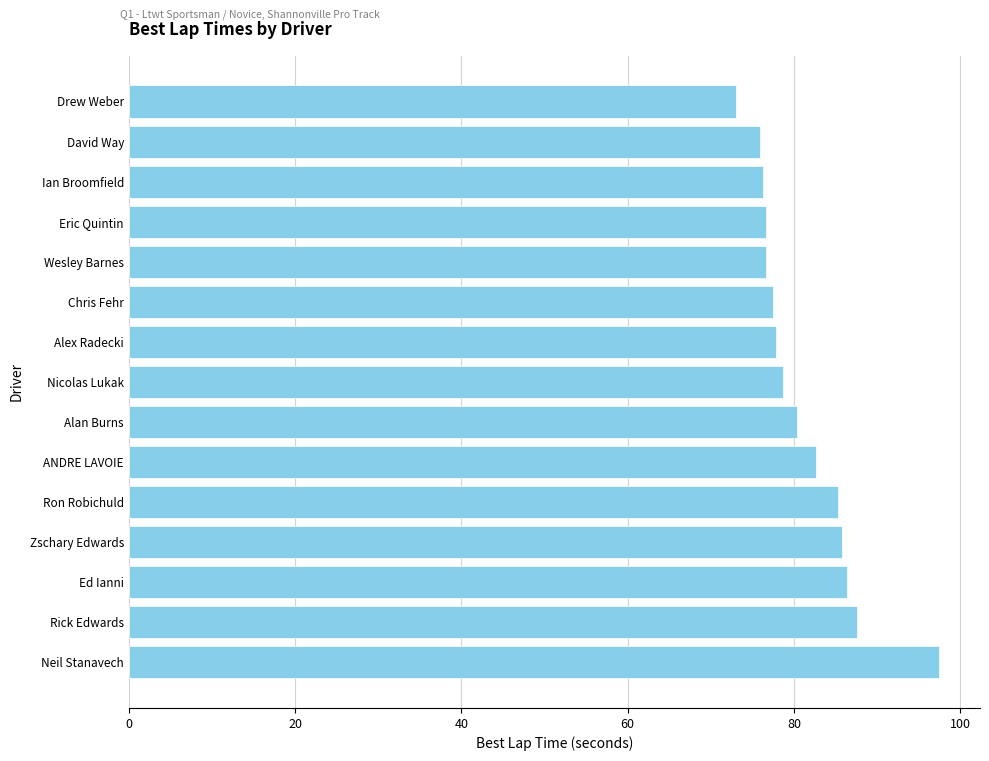

What is the ratio of the value at Ed Ianni to the value at Chris Fehr?

1.1